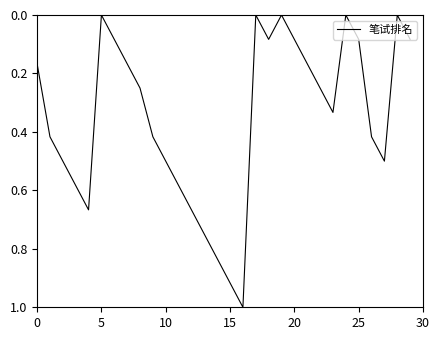

What is the greatest value displayed?

1.0